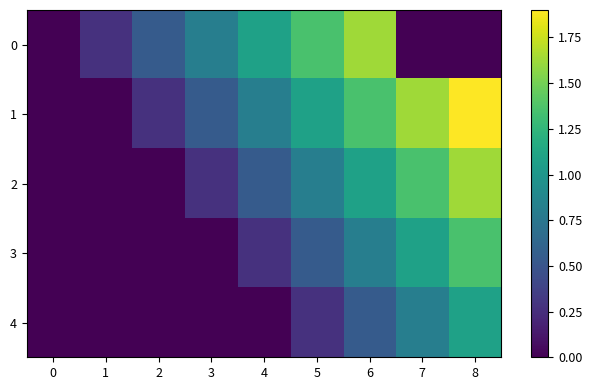

Reading left to right, extract all data points from this chart.

0: 0=0.0	1=0.3	2=0.5	3=0.8	4=1.1	5=1.4	6=1.6	7=0.0	8=0.0
1: 0=0.0	1=0.0	2=0.3	3=0.5	4=0.8	5=1.1	6=1.4	7=1.6	8=1.9
2: 0=0.0	1=0.0	2=0.0	3=0.3	4=0.5	5=0.8	6=1.1	7=1.4	8=1.6
3: 0=0.0	1=0.0	2=0.0	3=0.0	4=0.3	5=0.5	6=0.8	7=1.1	8=1.4
4: 0=0.0	1=0.0	2=0.0	3=0.0	4=0.0	5=0.3	6=0.5	7=0.8	8=1.1